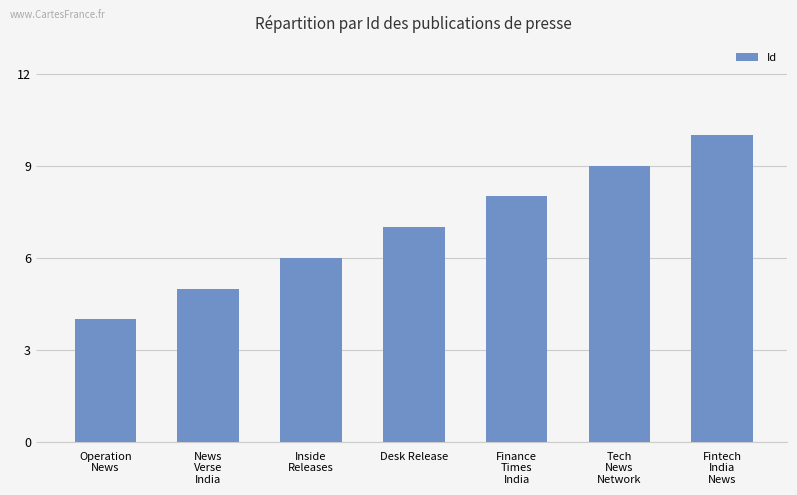

Reading right to left, extract all data points from this chart.

Fintech
India
News=10	Tech
News
Network=9	Finance
Times
India=8	Desk Release=7	Inside
Releases=6	News
Verse
India=5	Operation
News=4